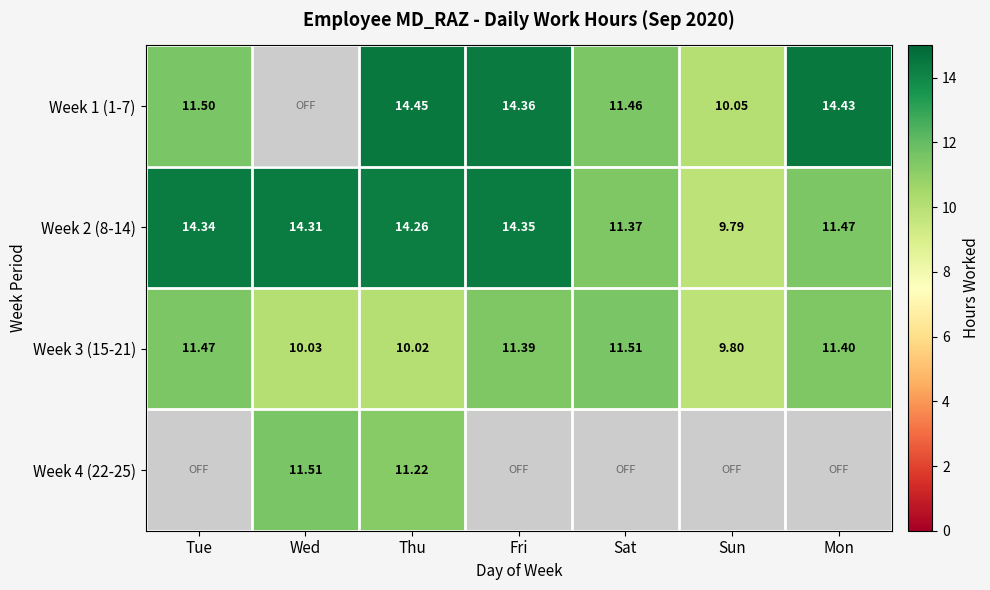

How many values in the Week 2 (8-14) series are below 14?

3